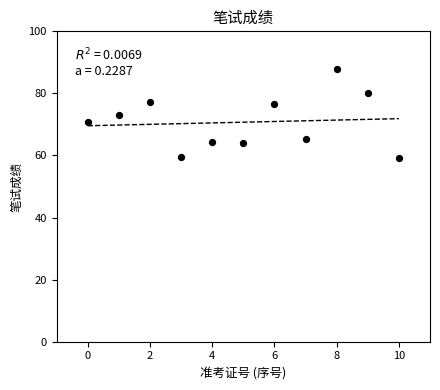

What is the range of Y values (max minus min)?

28.6